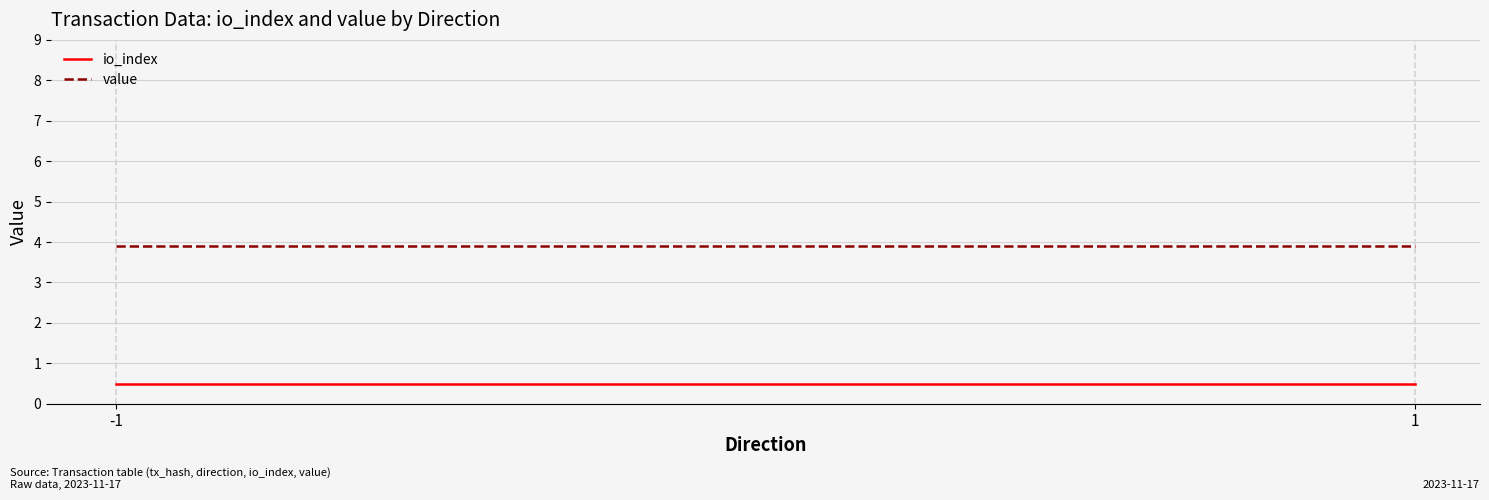

The io_index series shows 0.8 at -1. True or false?

False